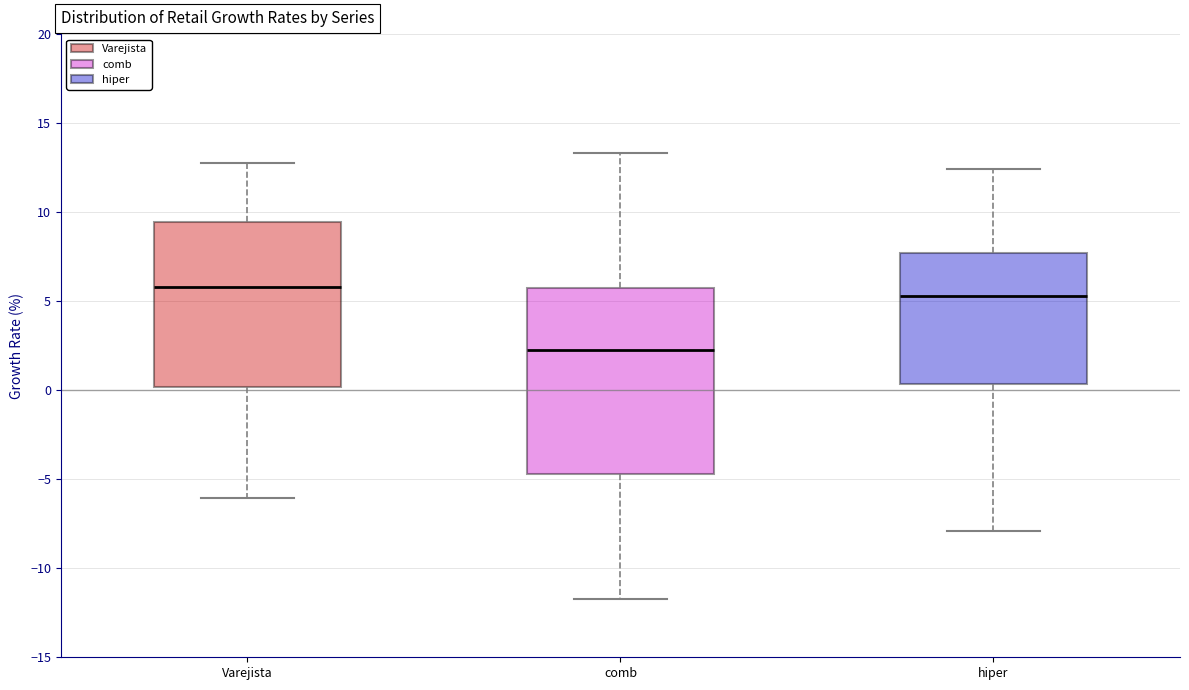

Where does the upper whisker of the box for hiper end on the y-axis? The values are not printed on the chart, so give them approximately, as read against the axis.

12.5